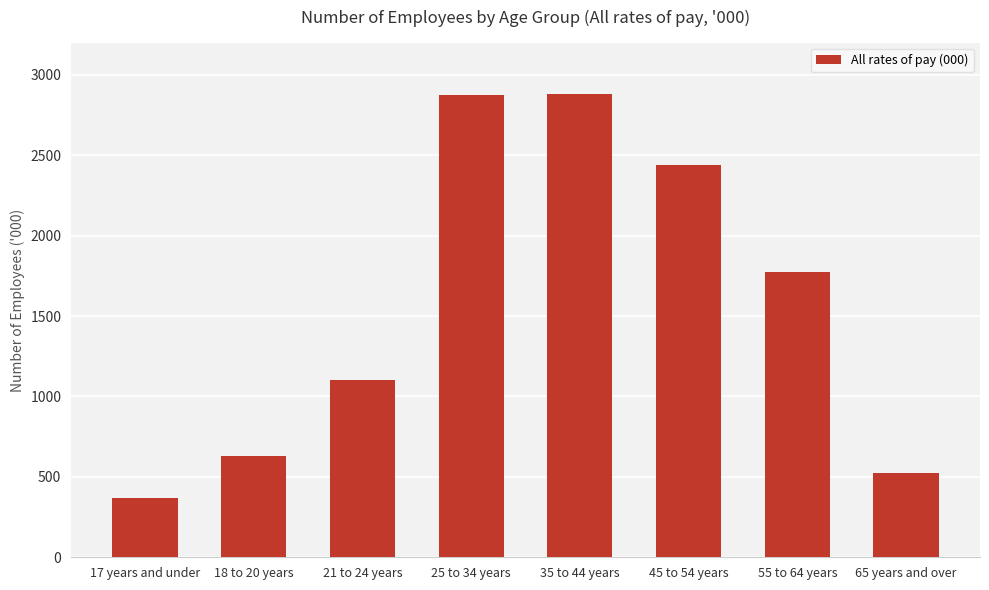

What is the difference between the maximum and minimum values?

2517.5